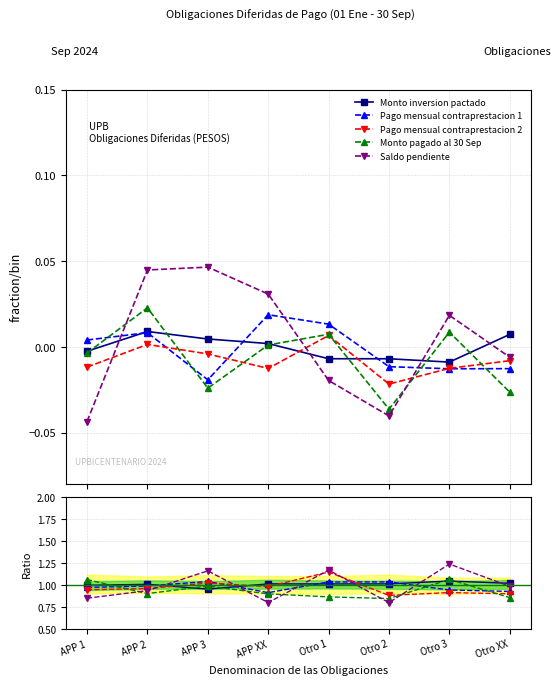

Is the value of Saldo pendiente at APP XX greater than the value of Monto inversion pactado at APP XX?

No